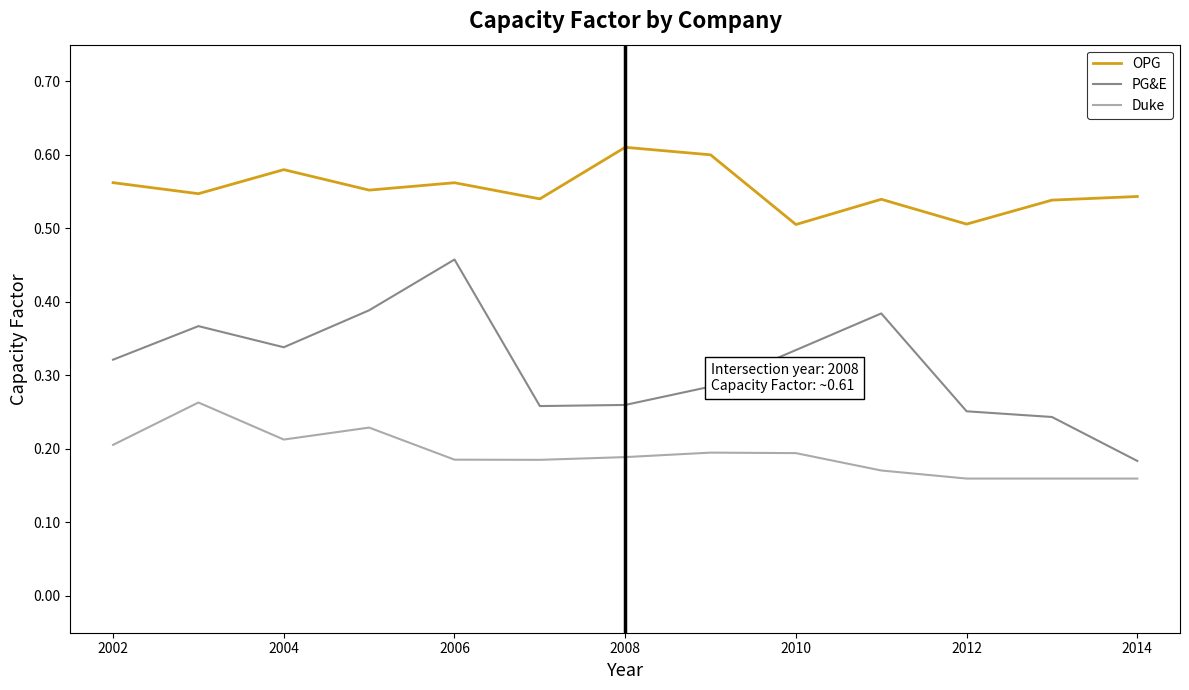

Which series has the largest total across all categories?

OPG